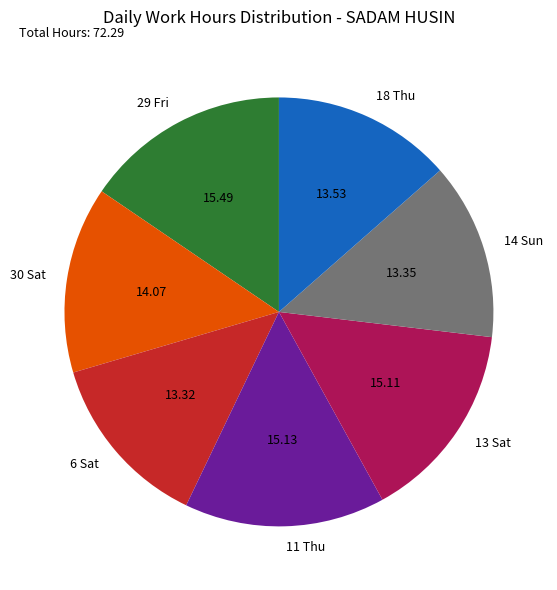

Approximately how many times larger is the value at 6 Sat compared to 29 Fri?

0.9